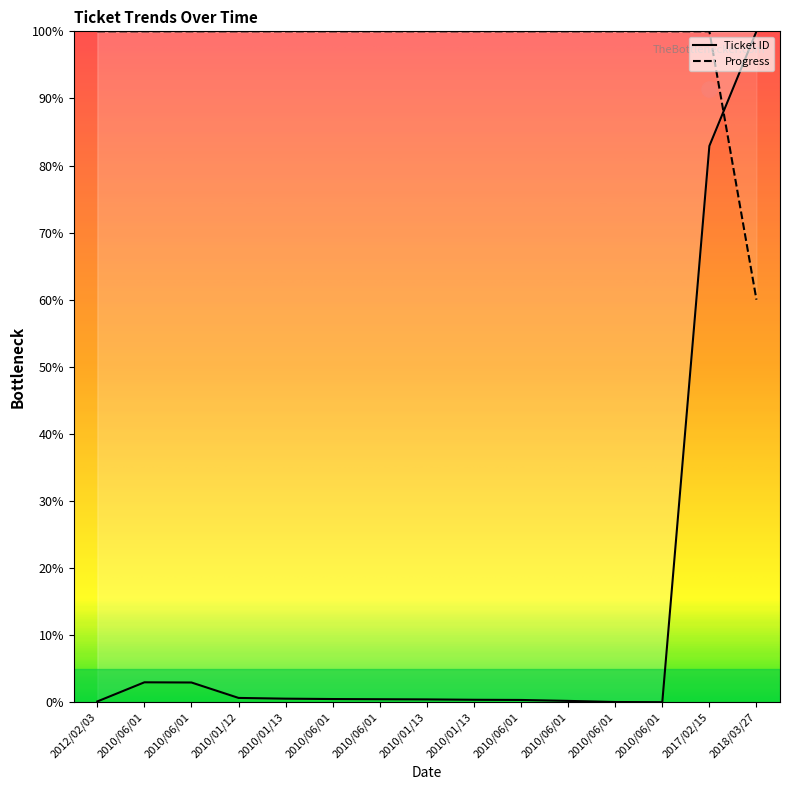

At which category is the sum across all series the highest?

2017/02/15